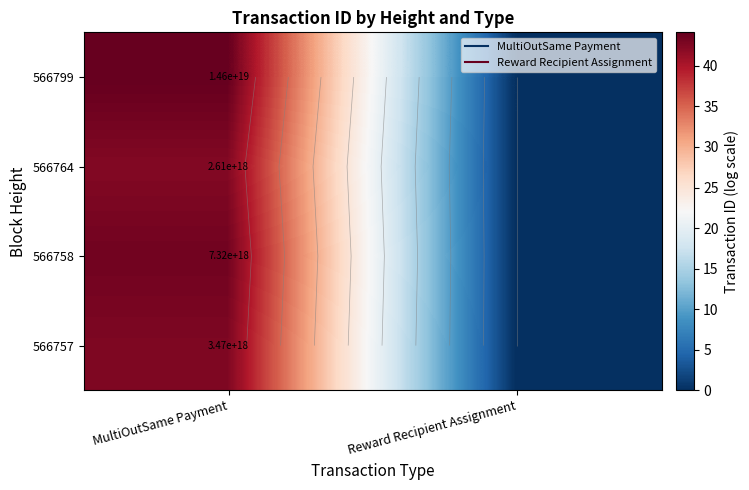

How many data points in 566757 are above 42?

1